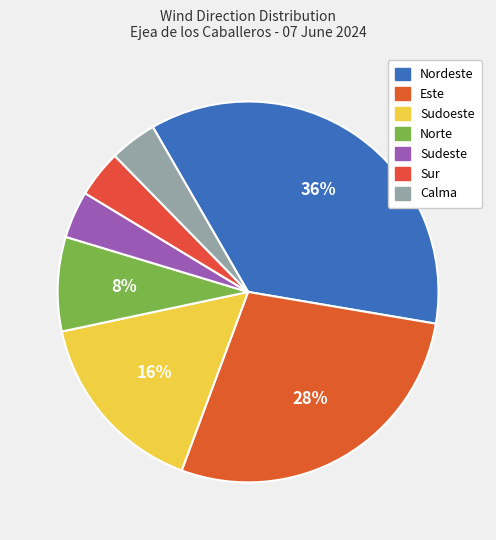

How many segments does this pie chart have?

7